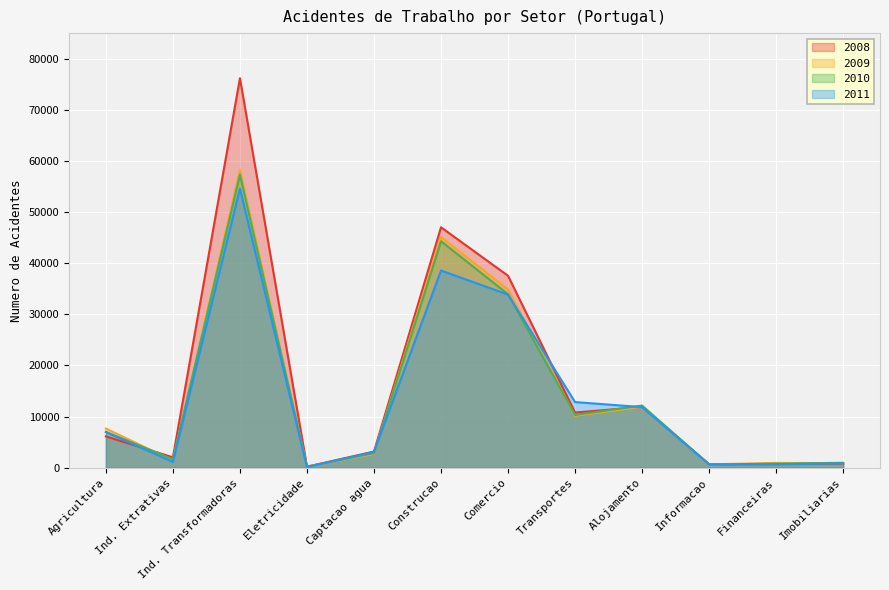

What are all the series names shown in the legend?

2008, 2009, 2010, 2011